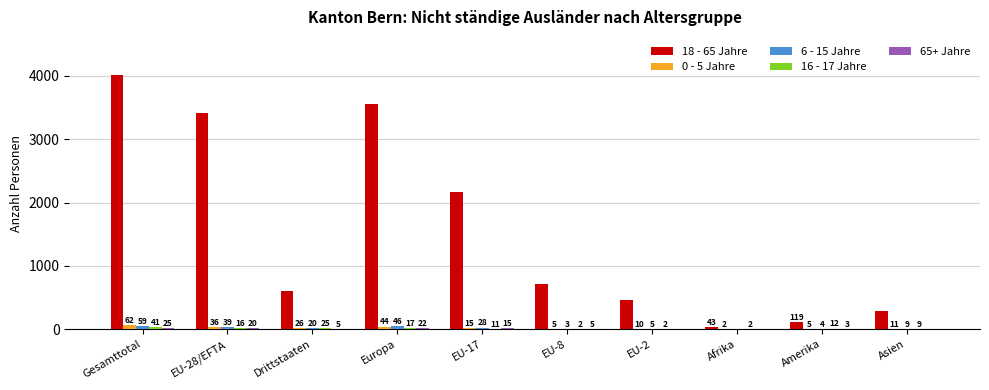

True or false: 18 - 65 Jahre has a value of 713 at EU-8.

True